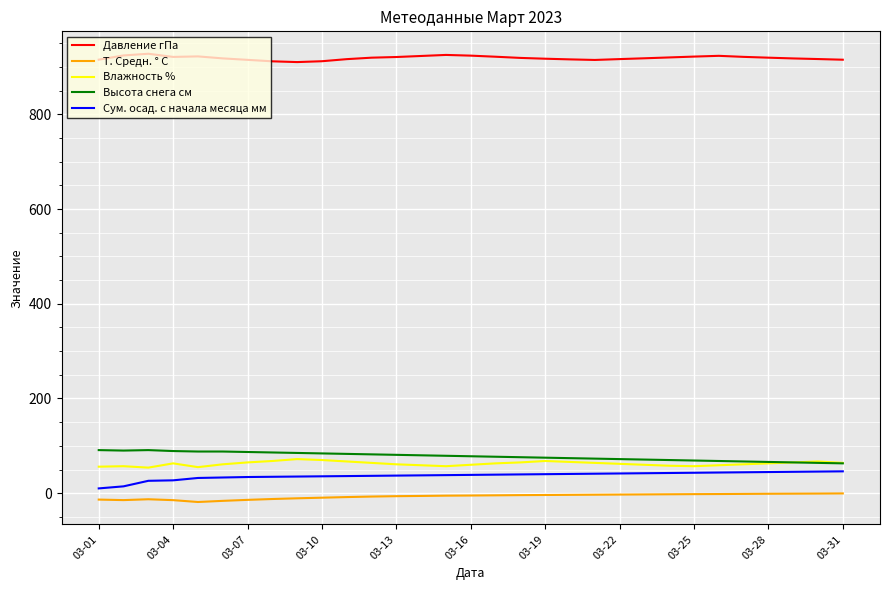

True or false: Т. Средн. ° С and Сум. осад. с начала месяца мм cross at least once.

False